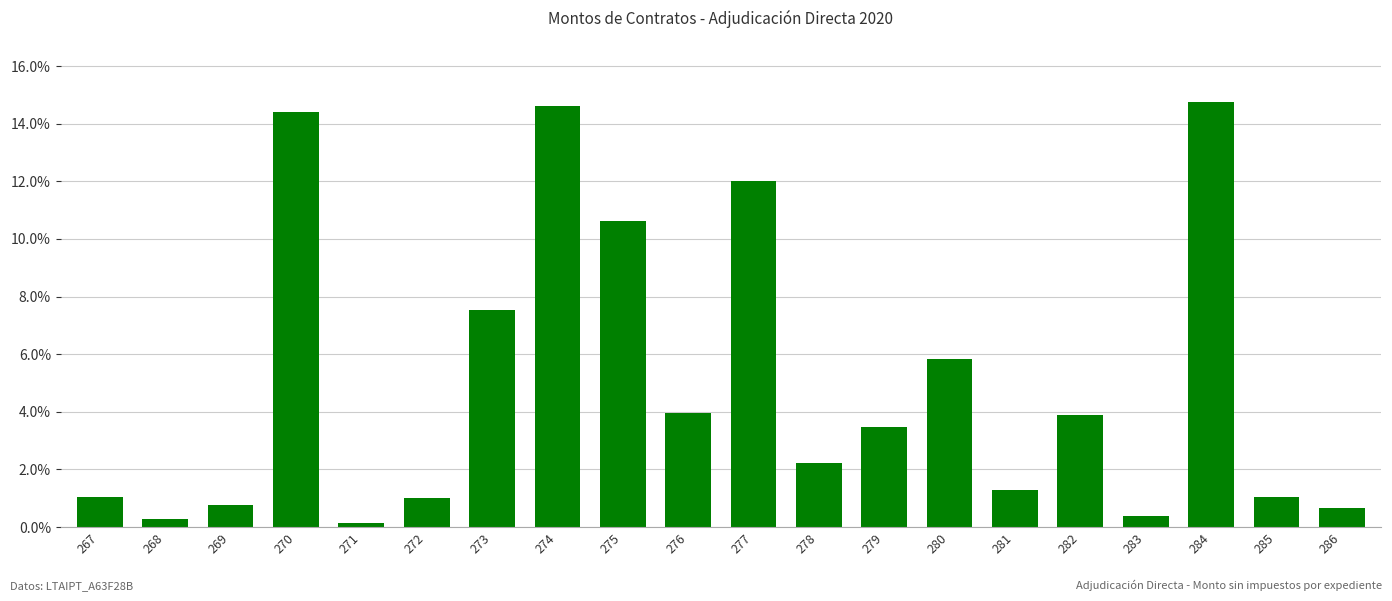

Which label corresponds to the smallest value in the chart?

271